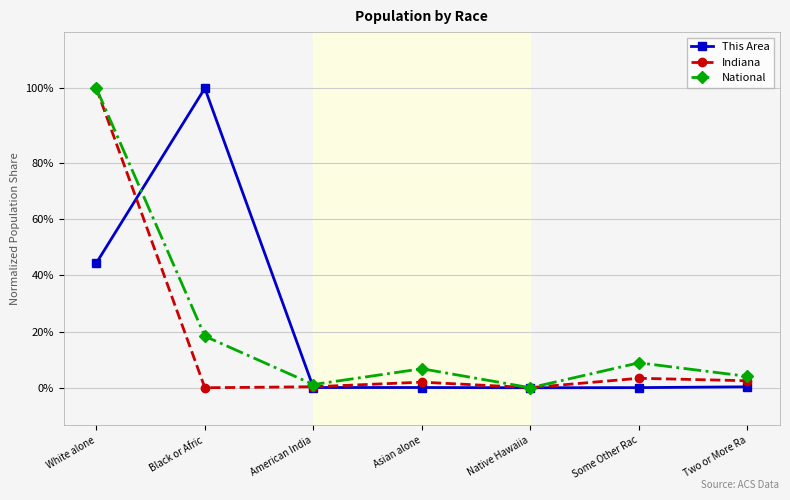

What are all the series names shown in the legend?

This Area, Indiana, National